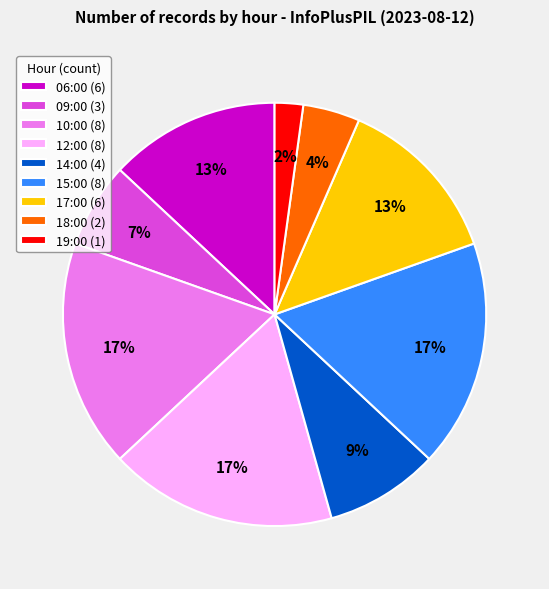

Combined, do 09:00 (3) and 12:00 (8) account for over 50%?

No